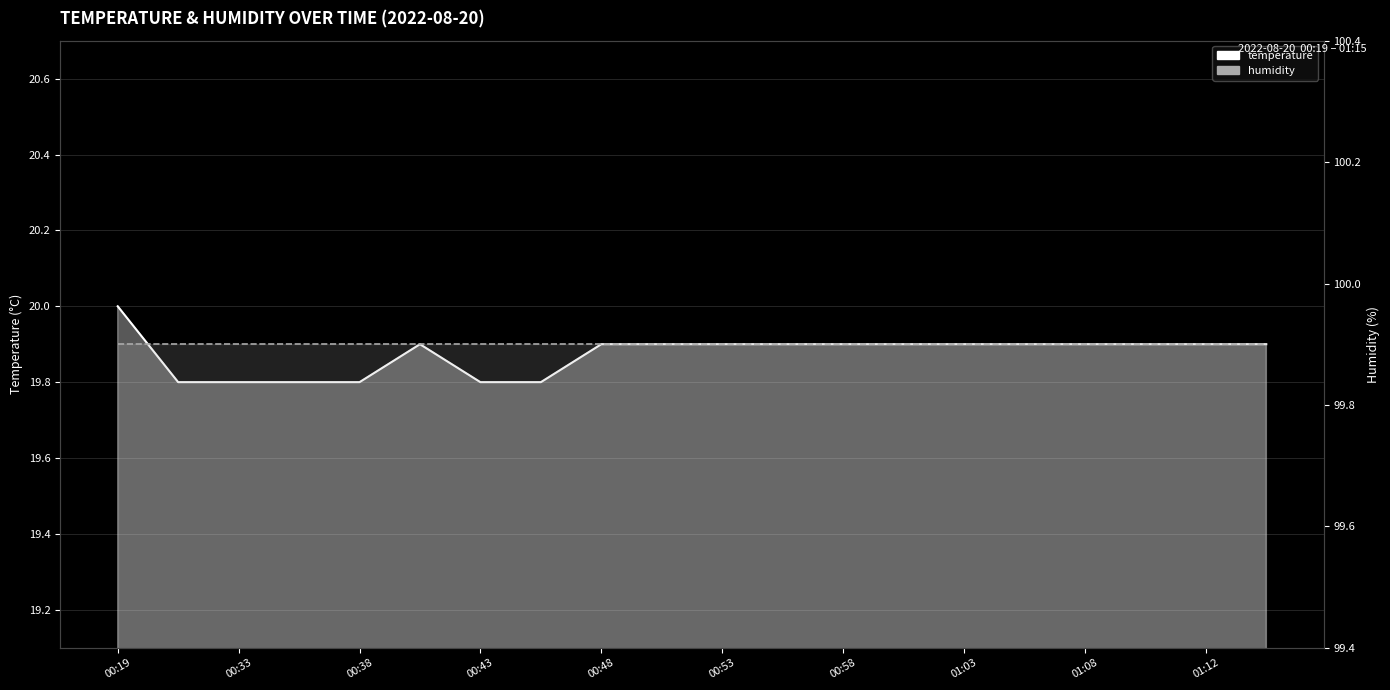

True or false: the data has more than 0 interior local peaks.

True